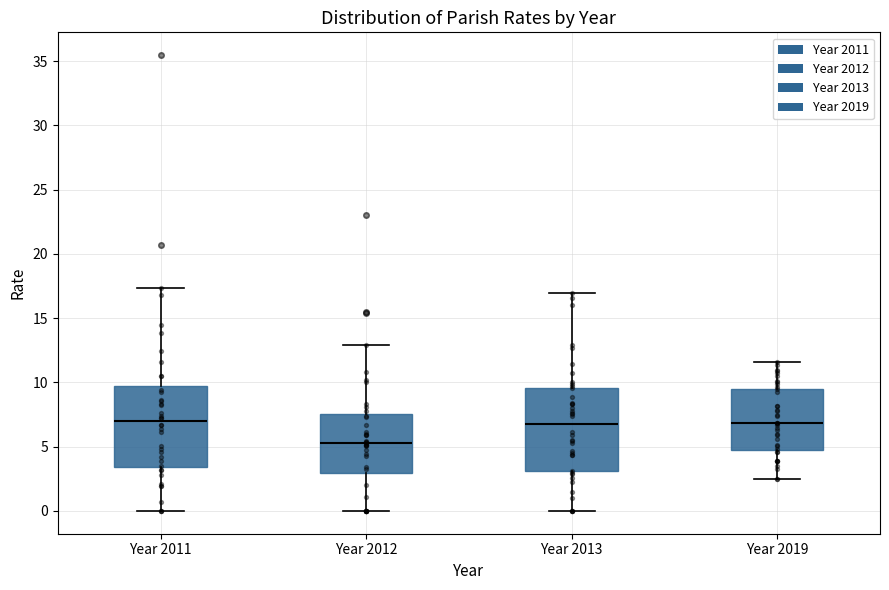

Reading left to right, transcribe this box plot: for each box, give where its median line is, the range the box spans, and where its two whiskers end, as read against the y-axis. The values are not printed on the chart, so give them approximately, as read against the axis.

Year 2011: median 7.0, box 3.5 to 9.5, whiskers 0.0 to 17.5
Year 2012: median 5.5, box 3.0 to 7.5, whiskers 0.0 to 13.0
Year 2013: median 6.5, box 3.0 to 9.5, whiskers 0.0 to 17.0
Year 2019: median 7.0, box 5.0 to 9.5, whiskers 2.5 to 11.5